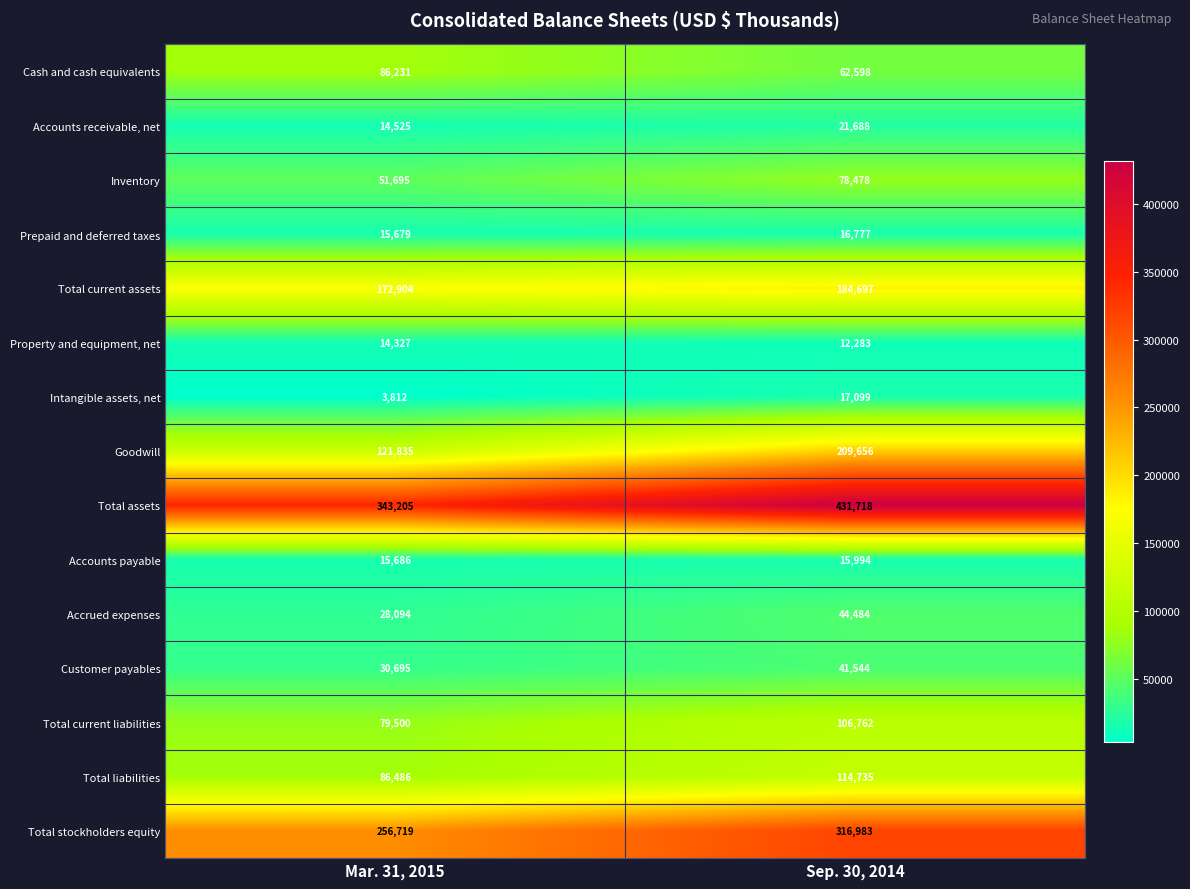

Which series has the largest total across all categories?

Total assets